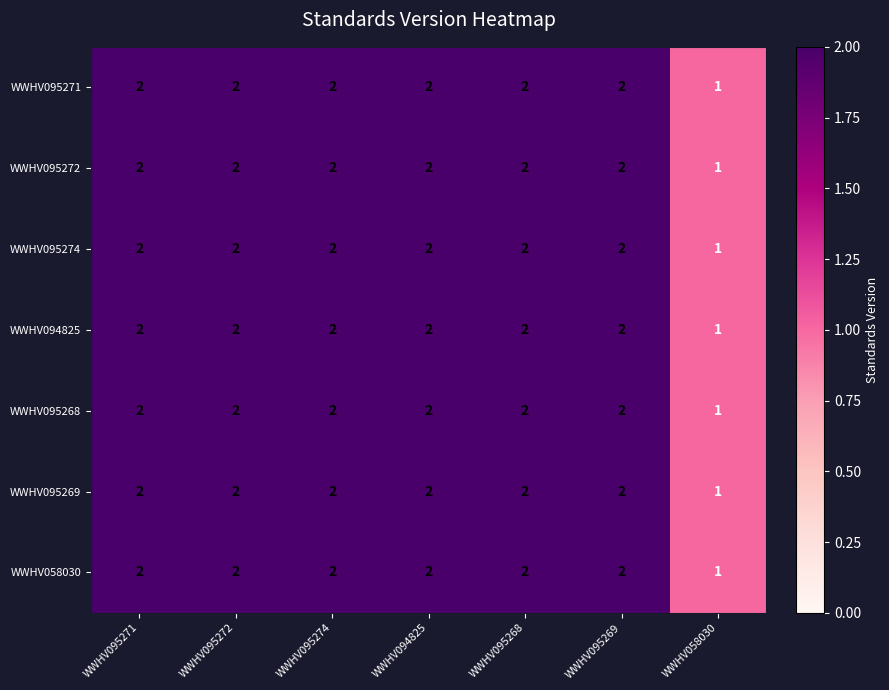

At which label does WWHV095268 reach its minimum?

WWHV058030